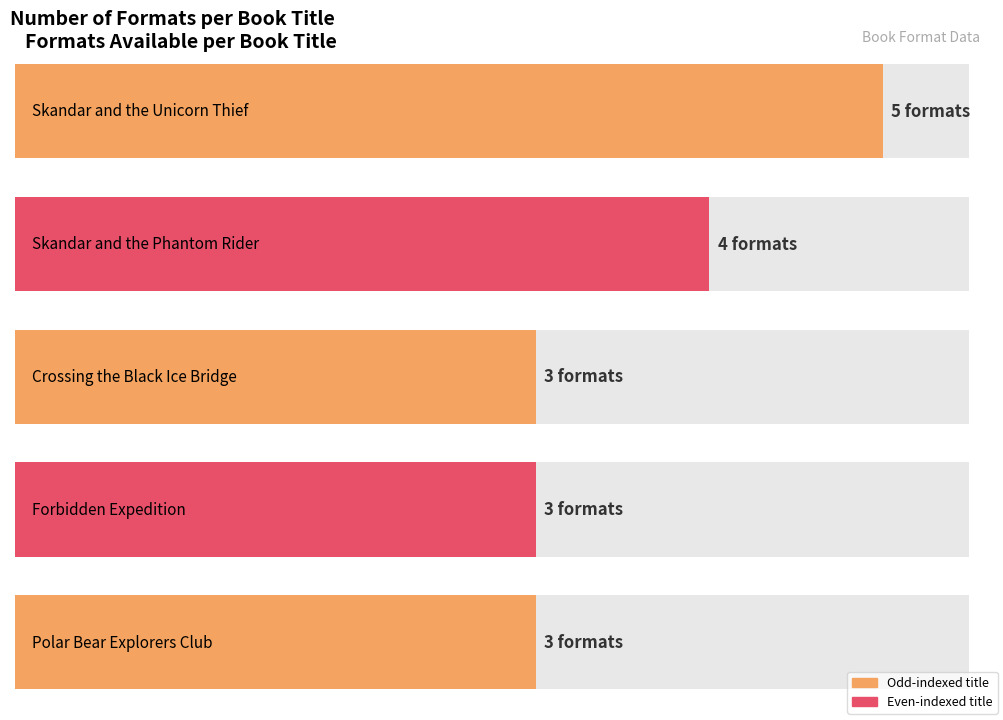

Reading left to right, what are all the values shown in this chart?

5	4	3	3	3